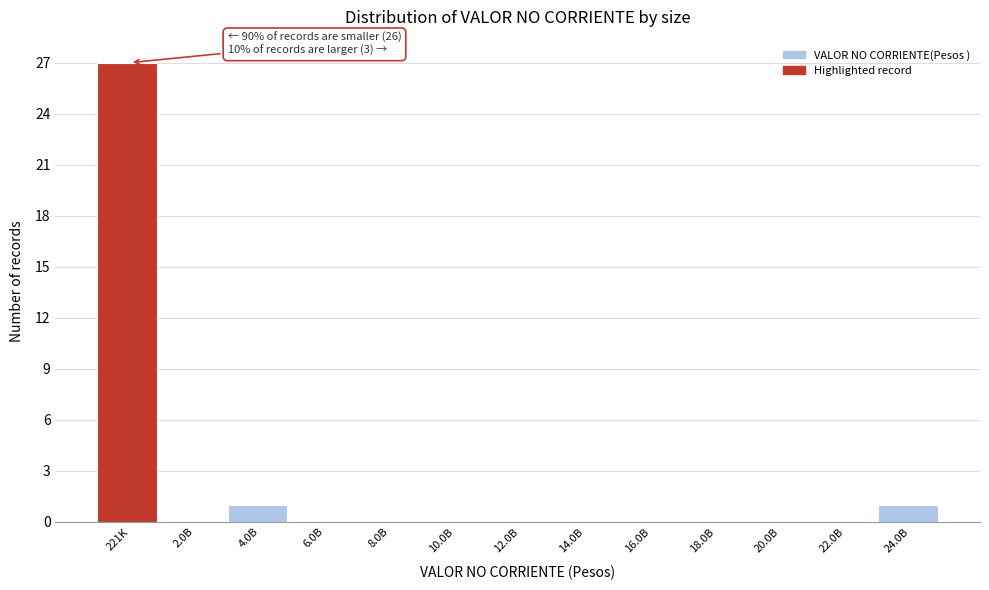

Reading left to right, list all the values displayed in this chart.

221K=27	2.0B=0	4.0B=1	6.0B=0	8.0B=0	10.0B=0	12.0B=0	14.0B=0	16.0B=0	18.0B=0	20.0B=0	22.0B=0	24.0B=1